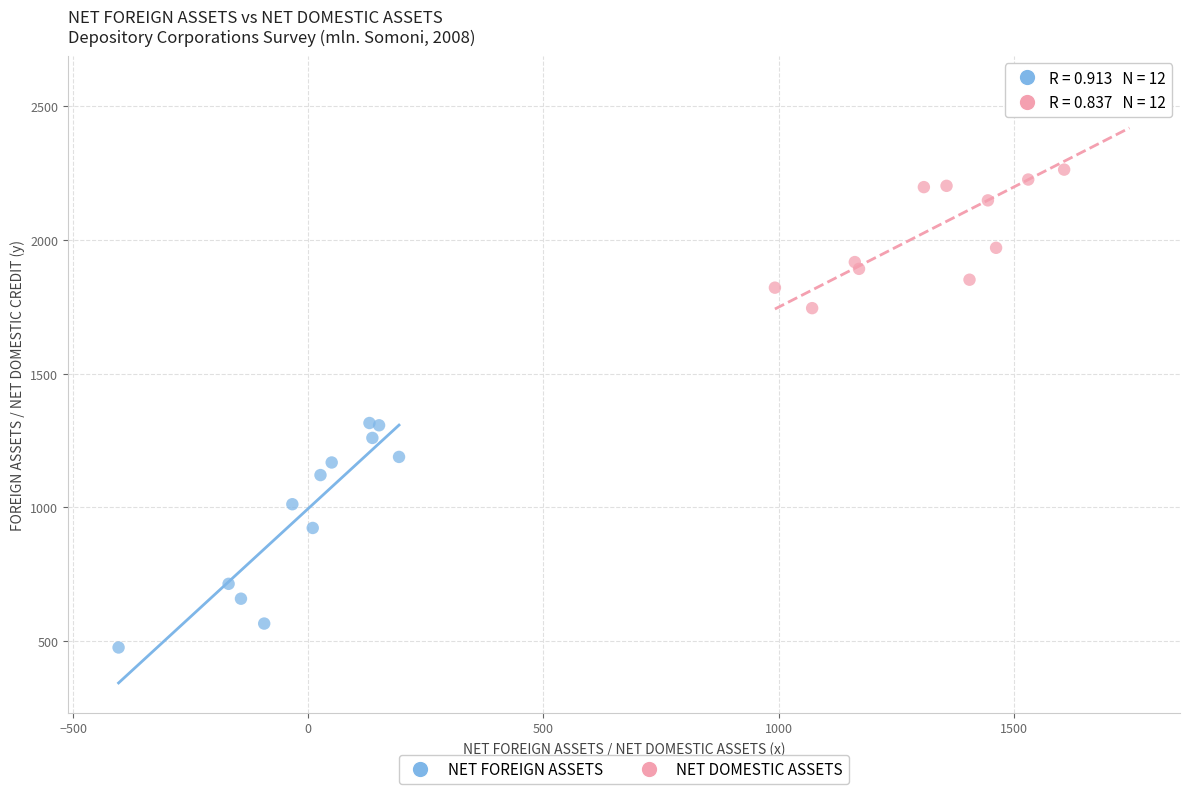

Which series contains the lowest Y value?

NET FOREIGN ASSETS